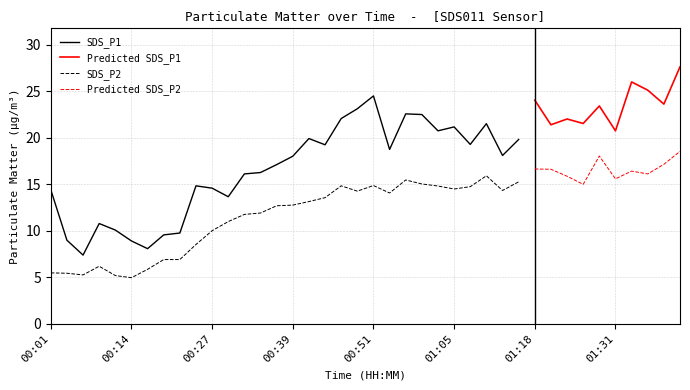

List the labels in order of SDS_P2 value, largest first.

01:41, 01:28, 01:38, 01:18, 01:20, 01:33, 01:36, 01:10, 01:23, 01:31, 00:56, 01:15, 00:59, 01:26, 00:51, 00:46, 01:02, 01:07, 01:05, 01:12, 00:49, 00:54, 00:44, 00:41, 00:39, 00:36, 00:34, 00:32, 00:29, 00:27, 00:24, 00:19, 00:21, 00:09, 00:16, 00:01, 00:03, 00:06, 00:11, 00:14